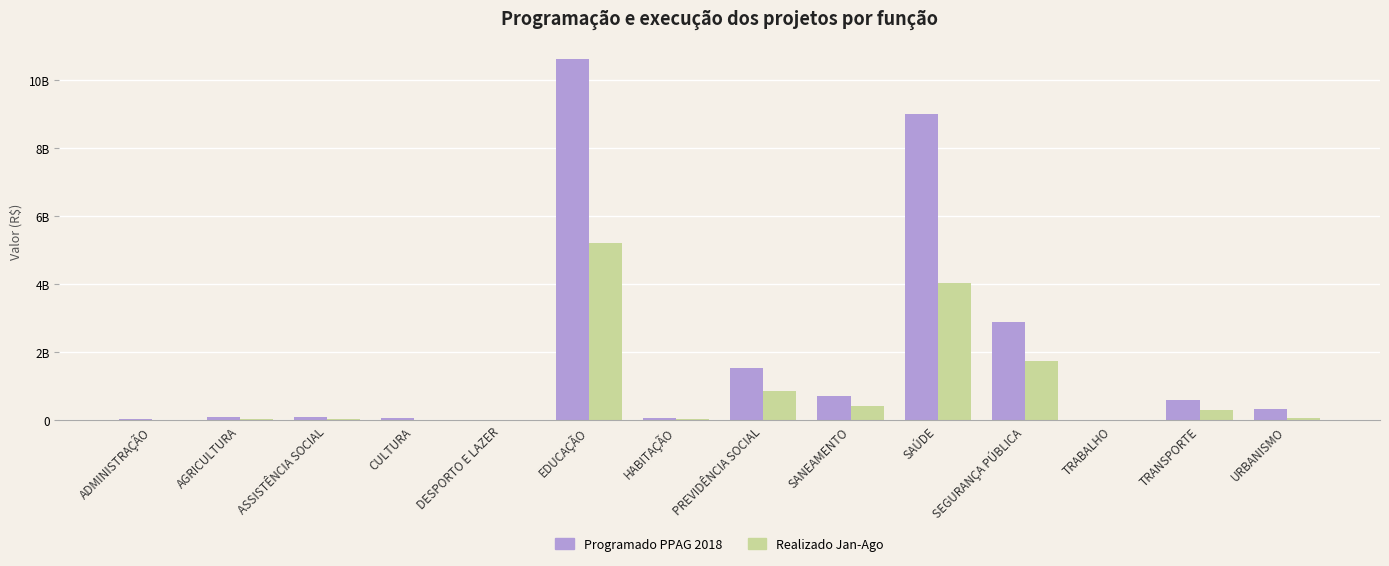

Which series changed the most between CULTURA and HABITAÇÃO?

Programado PPAG 2018